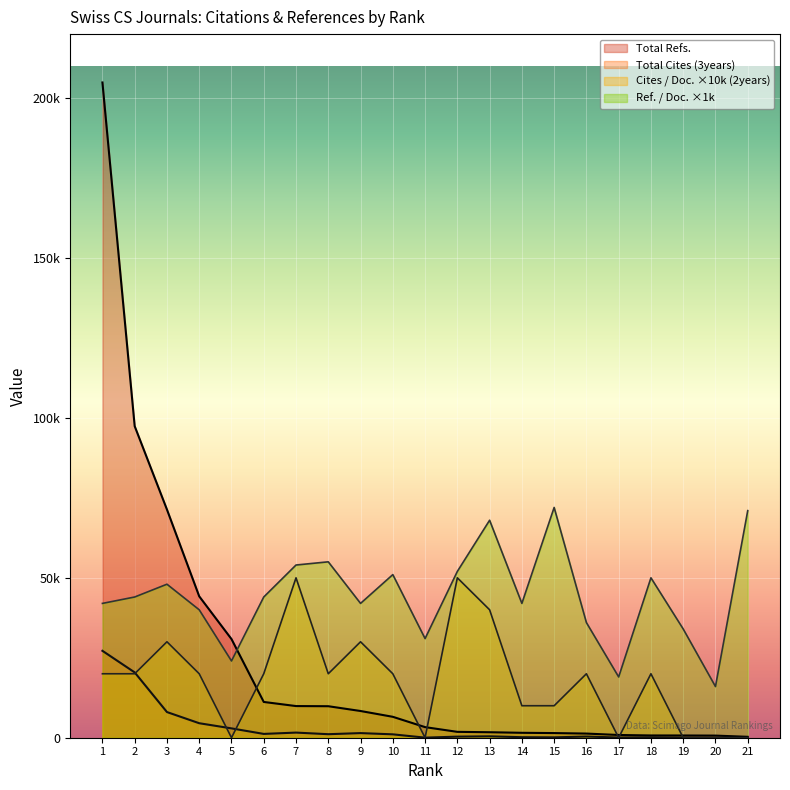

What is the sum of the Total Cites (3years) values at 7 and 3?

9628